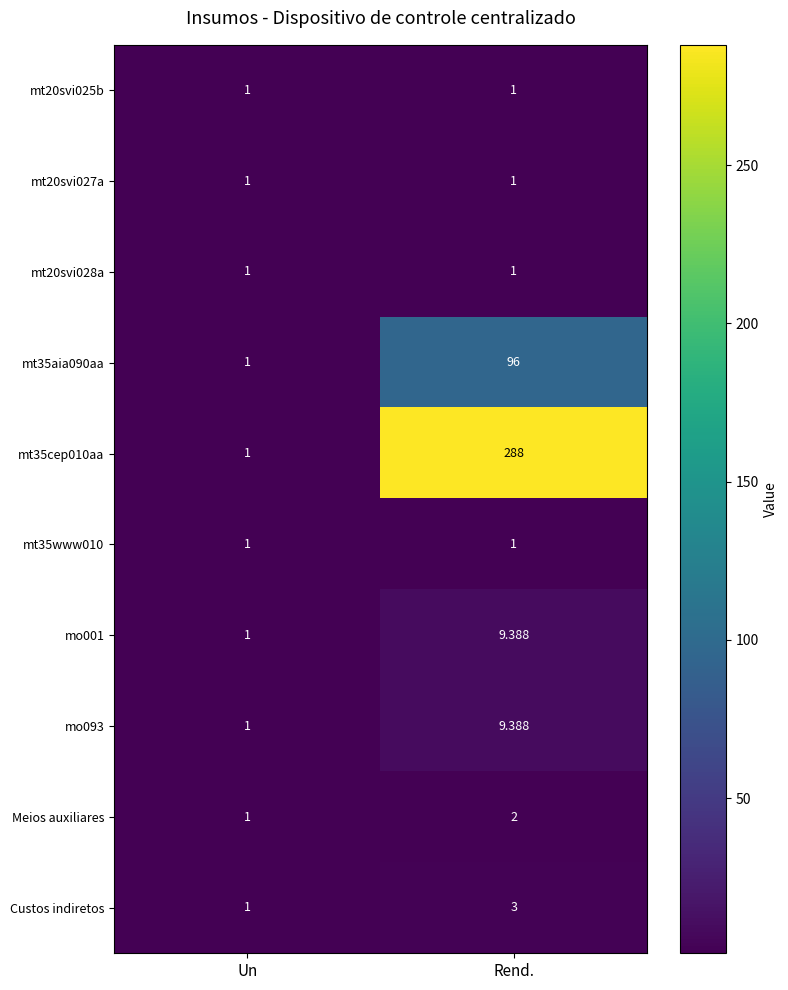

Rank the categories by Custos indiretos value from highest to lowest.

Rend., Un